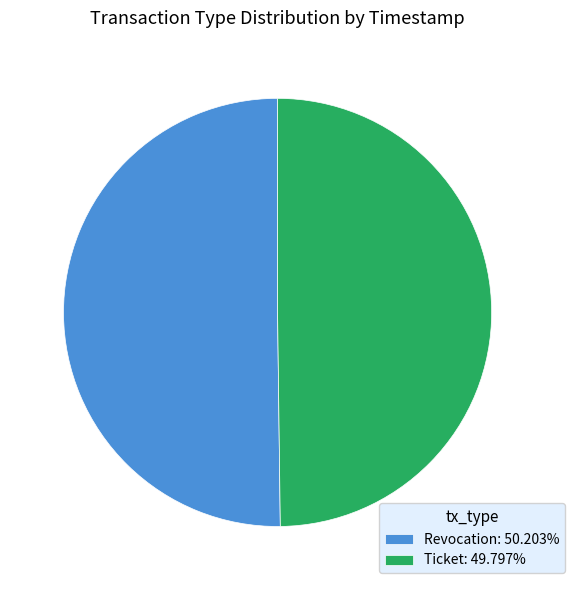

What is the ratio of the value at Ticket: 49.797% to the value at Revocation: 50.203%?

1.0